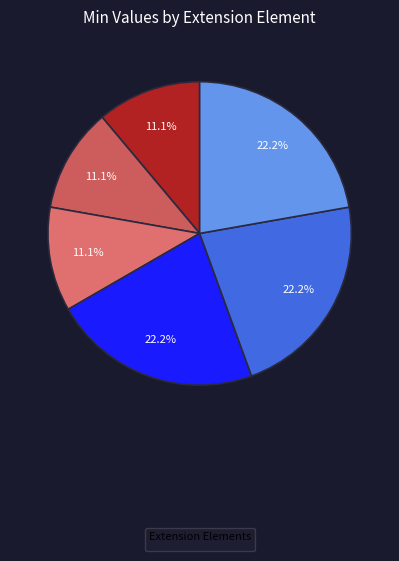

How many segments does this pie chart have?

6